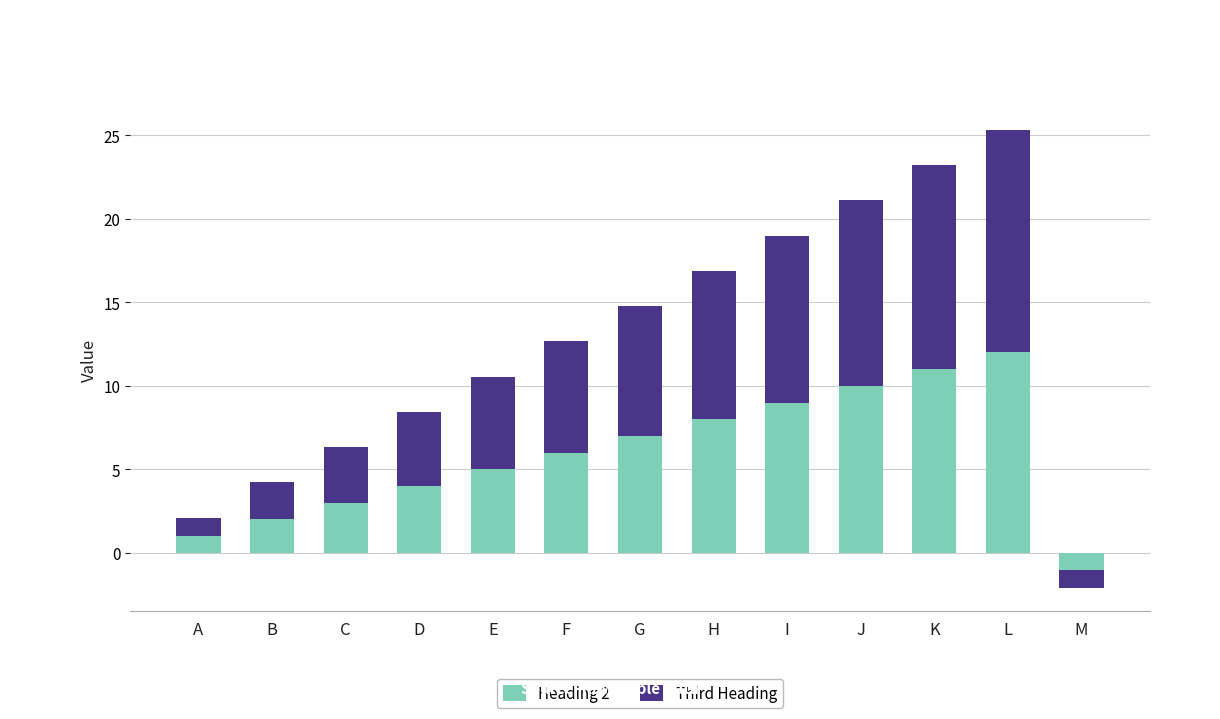

How many categories are shown in the chart?

13